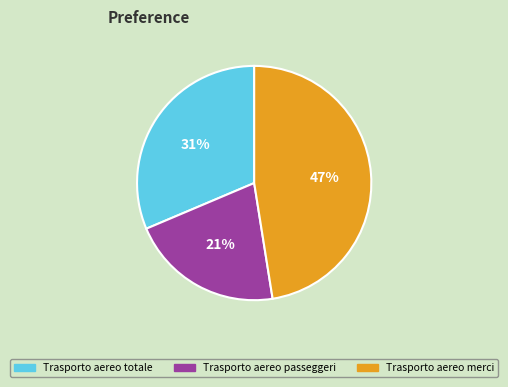

Which category has the smallest portion of the pie?

Trasporto aereo passeggeri